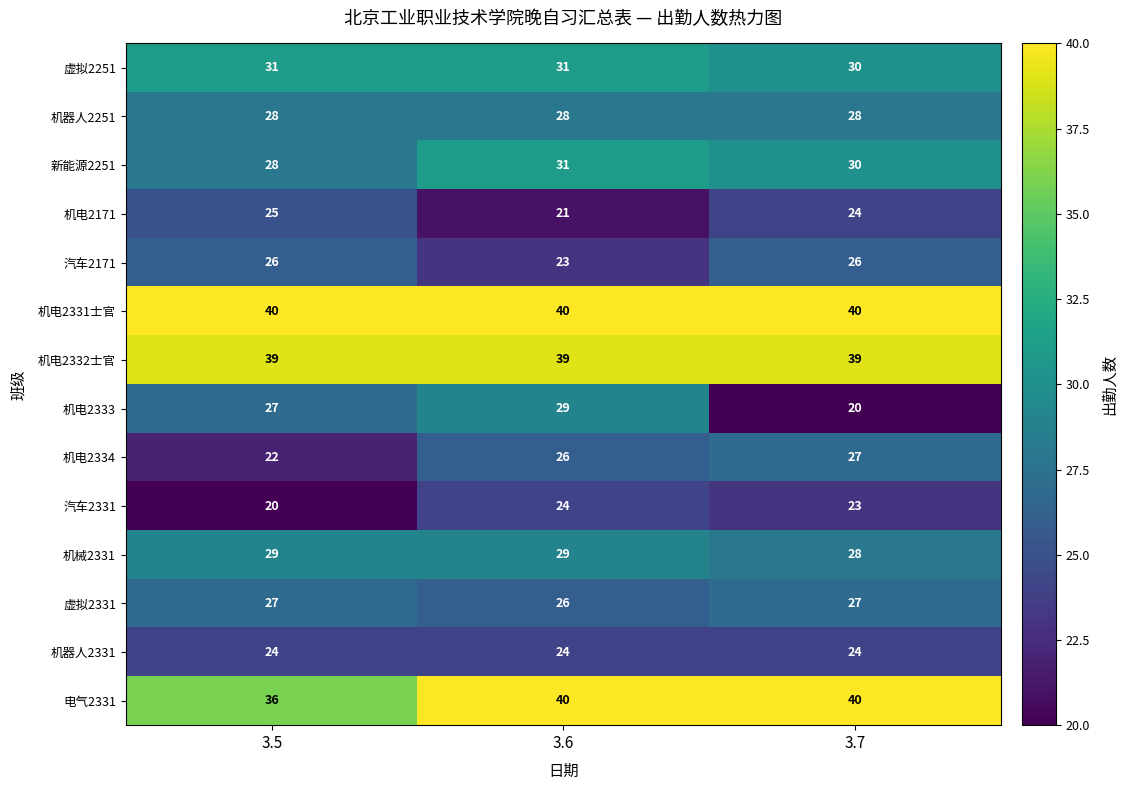

What is the highest value of the 电气2331 series?

40